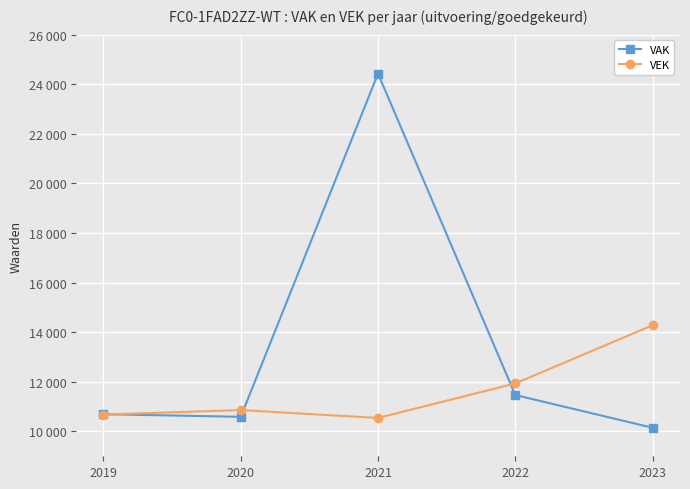

Which series has the largest range (max minus min)?

VAK